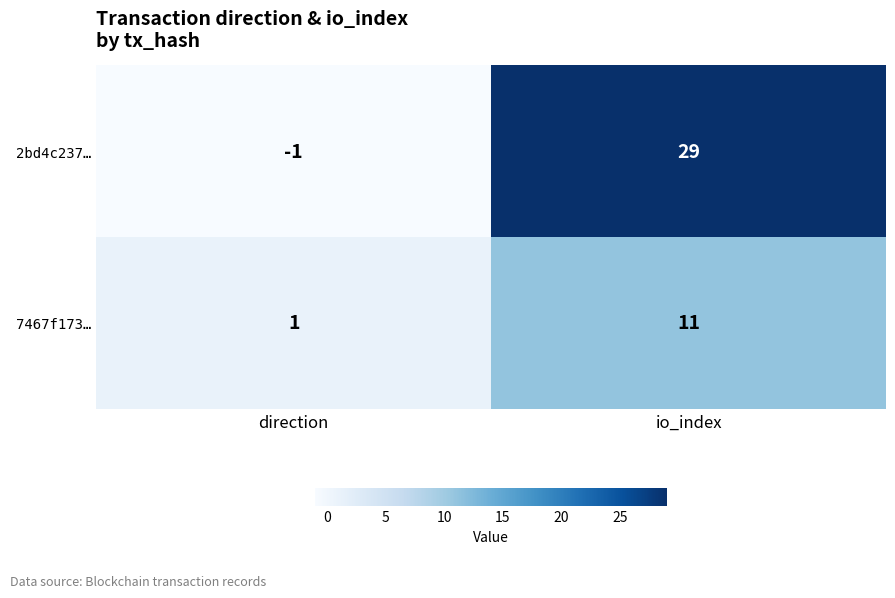

Is the value of 7467f173… at direction greater than the value of 2bd4c237… at direction?

Yes